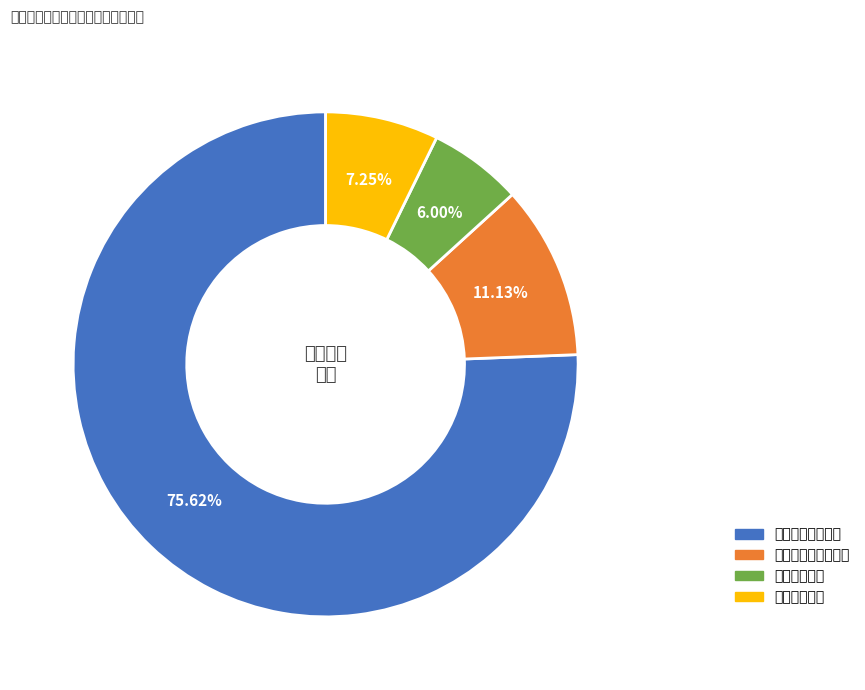

Between 住房保障支出 and 卫生健康支出, which is larger?

住房保障支出